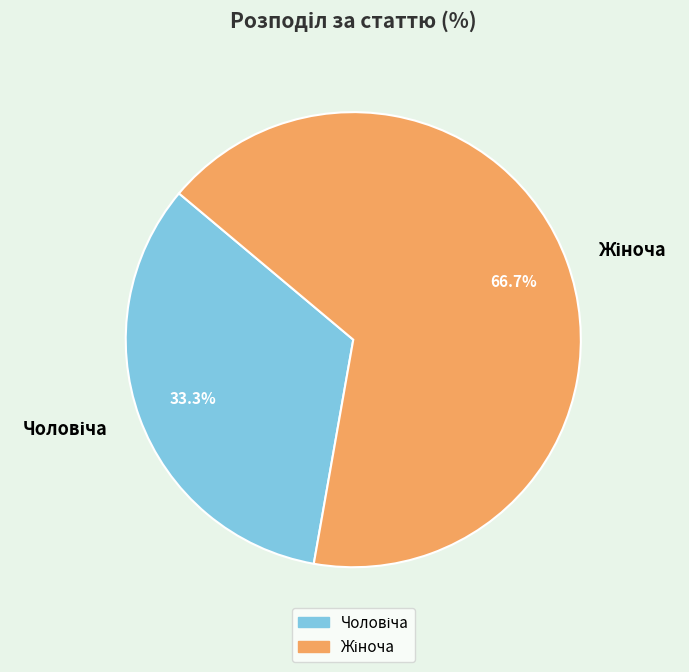

Is there any slice that represents more than half of the pie?

Yes